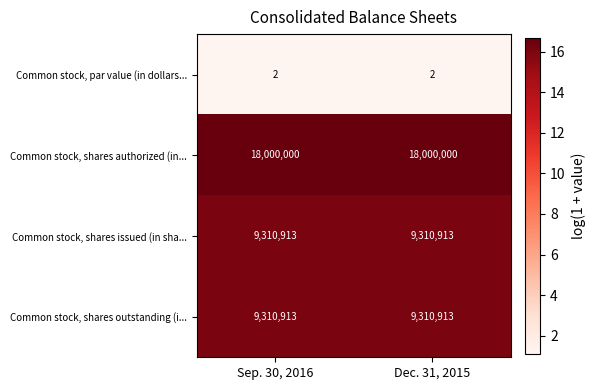

Reading right to left, transcribe all the data shown in this chart.

Common stock, par value (in dollars...: Dec. 31, 2015=2	Sep. 30, 2016=2
Common stock, shares authorized (in...: Dec. 31, 2015=18000000	Sep. 30, 2016=18000000
Common stock, shares issued (in sha...: Dec. 31, 2015=9310913	Sep. 30, 2016=9310913
Common stock, shares outstanding (i...: Dec. 31, 2015=9310913	Sep. 30, 2016=9310913